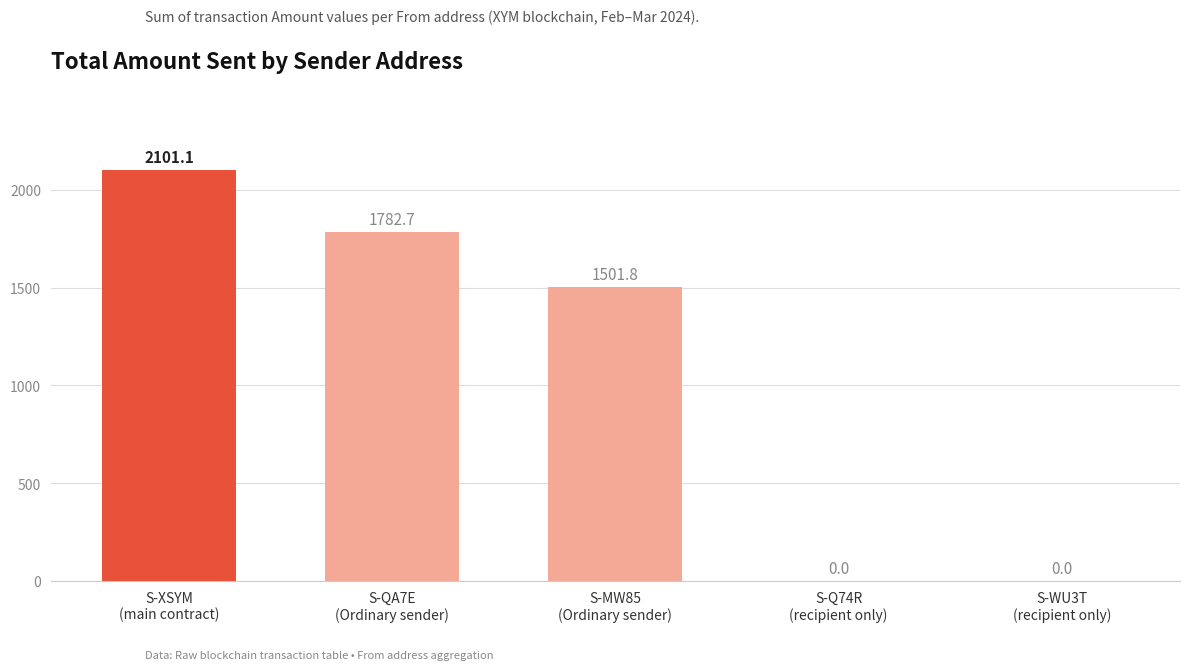

What is the maximum value shown in the chart?

2101.1